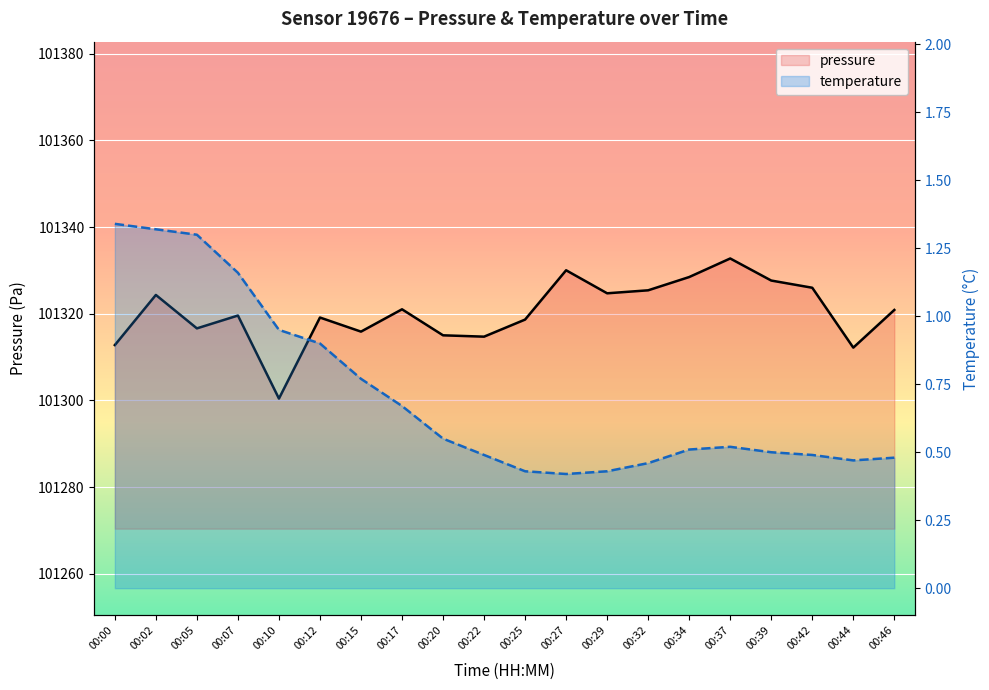

Is it true that temperature equals 0.3 at 00:22?

False